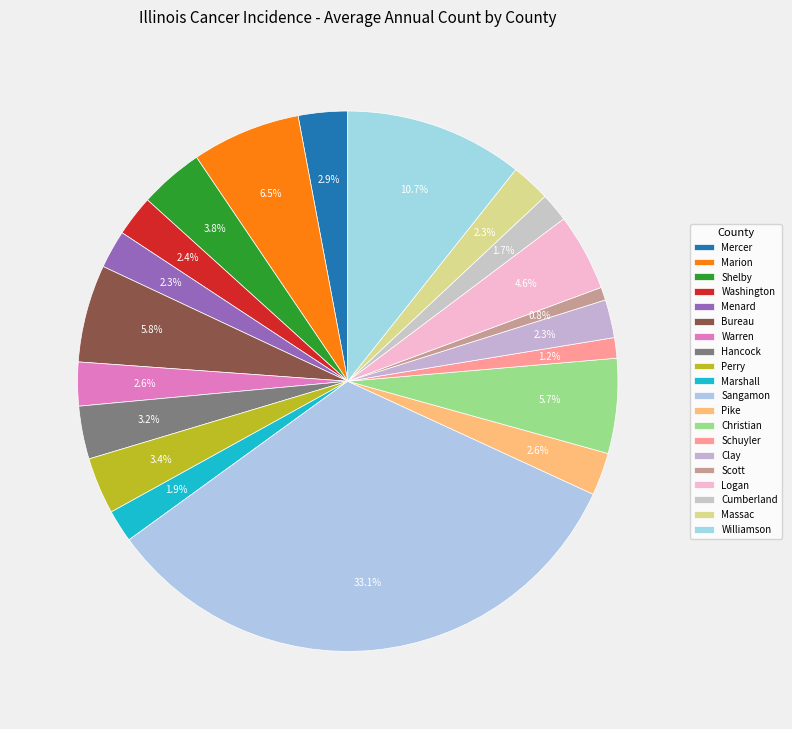

True or false: Schuyler accounts for 11% of the total.

False